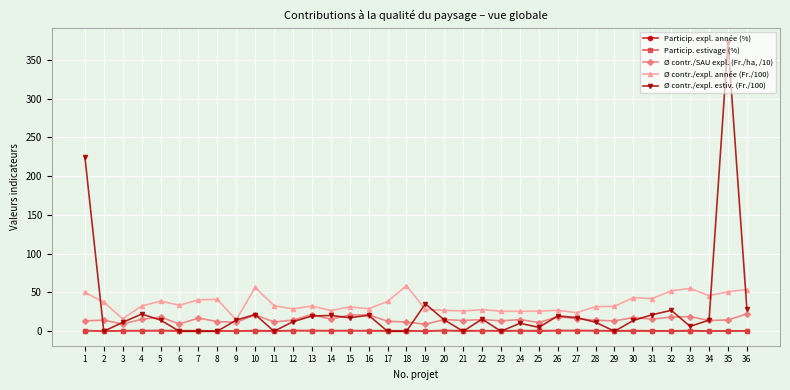

What is the maximum value shown in the chart?

372.6